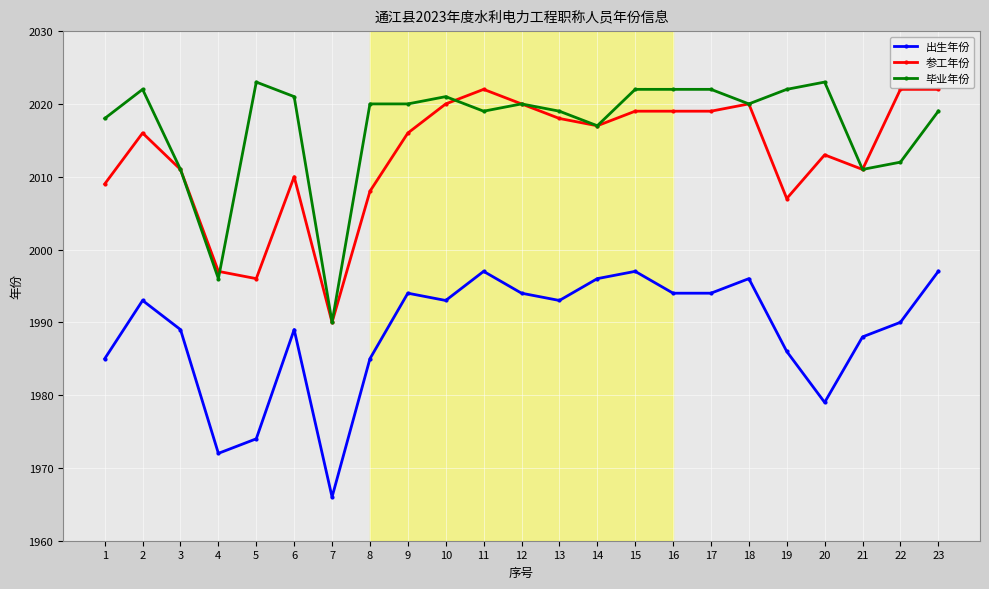

Which series has the largest total across all categories?

毕业年份